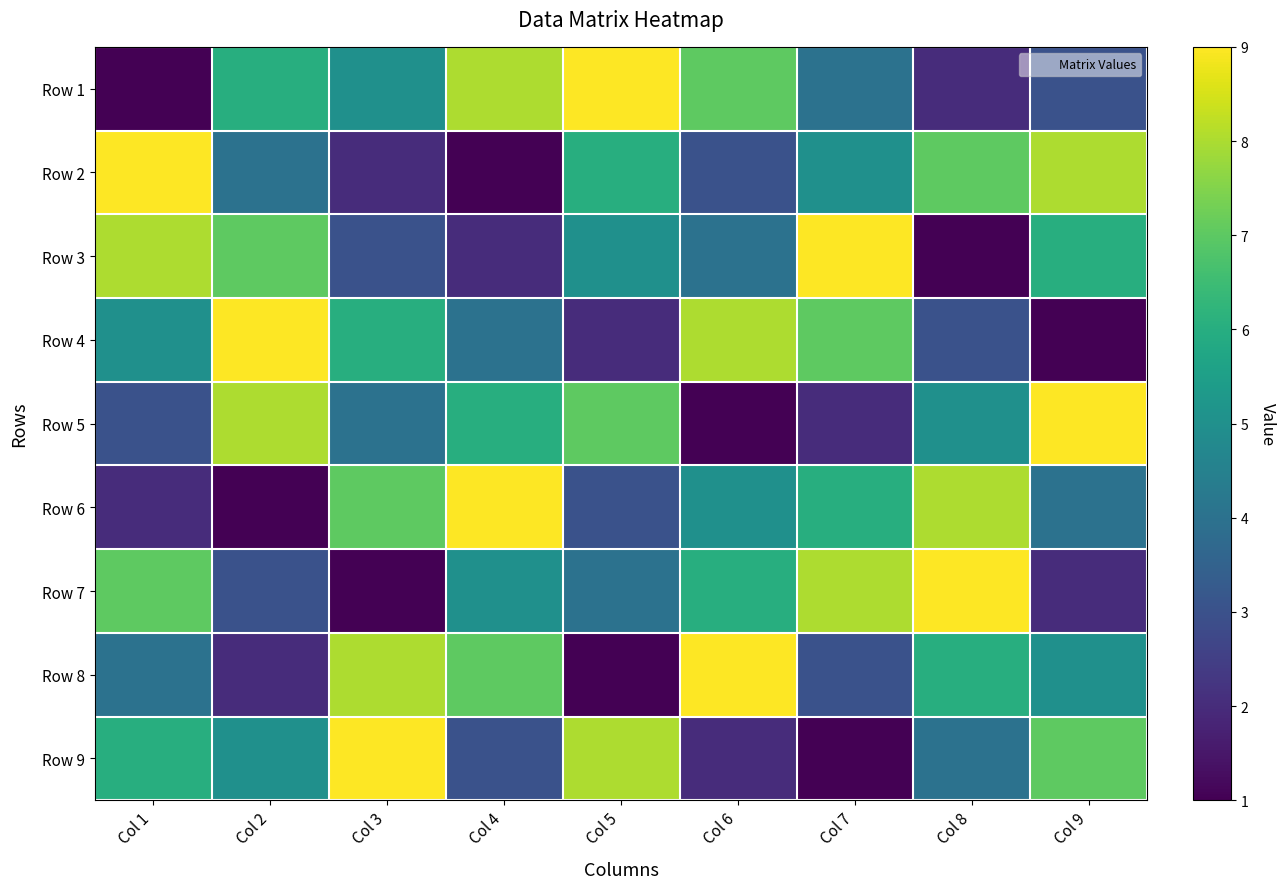

At how many categories does at least one series exceed 6?

9